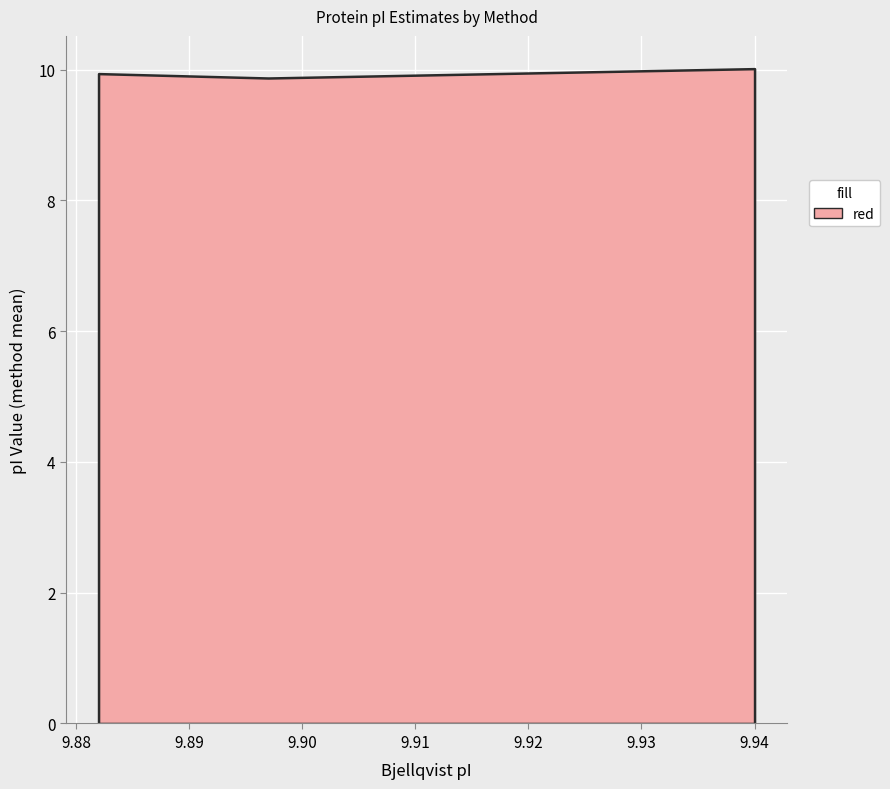

What is the sum of all values?

29.8